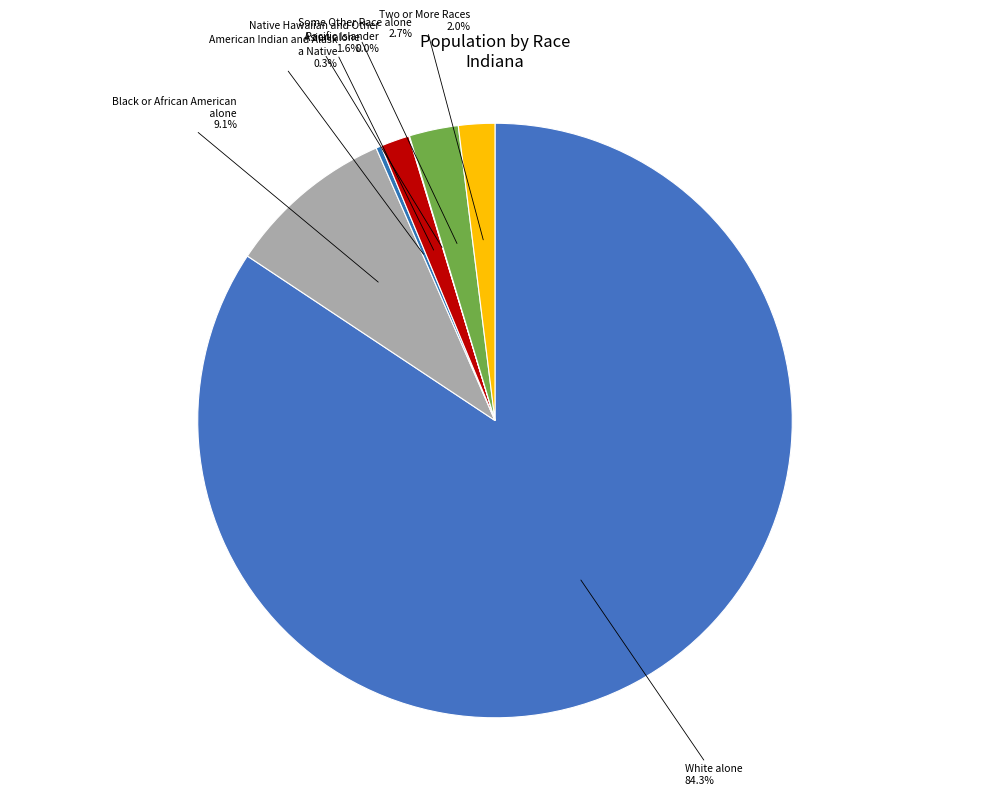

To the nearest percent, what is the average slice percentage?

14%